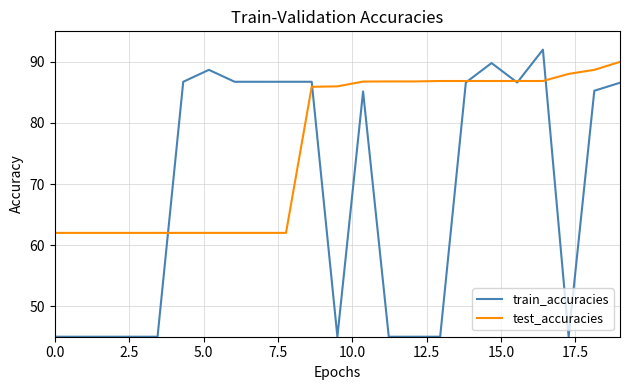

Rank the series by their maximum value, from highest to lowest.

train_accuracies, test_accuracies